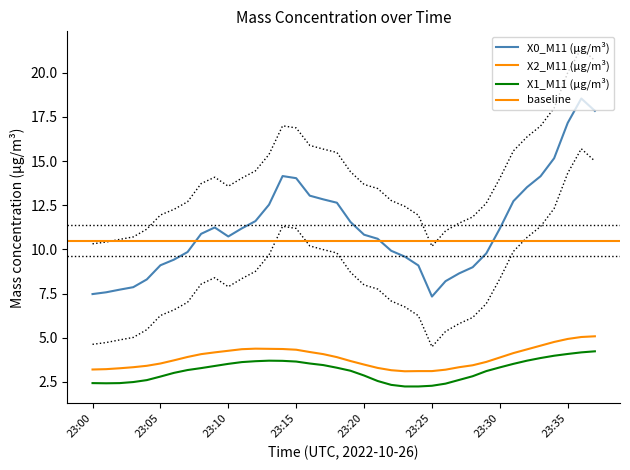

At which category is the sum across all series the highest?

23:36